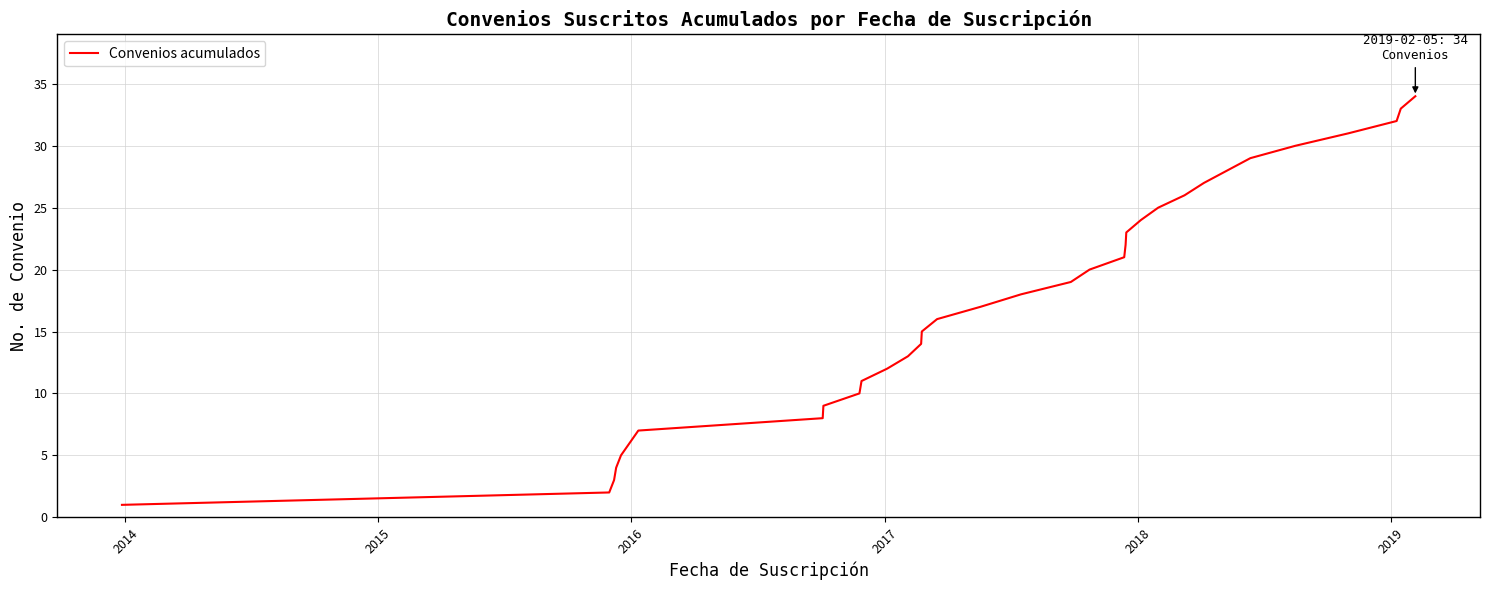

What is the sum of all values?

561